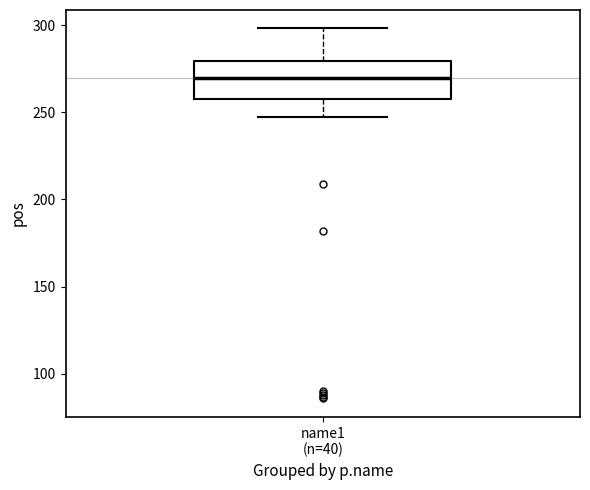

Where is the lower edge of the box for name1 (n=40) on the y-axis? The values are not printed on the chart, so give them approximately, as read against the axis.

260